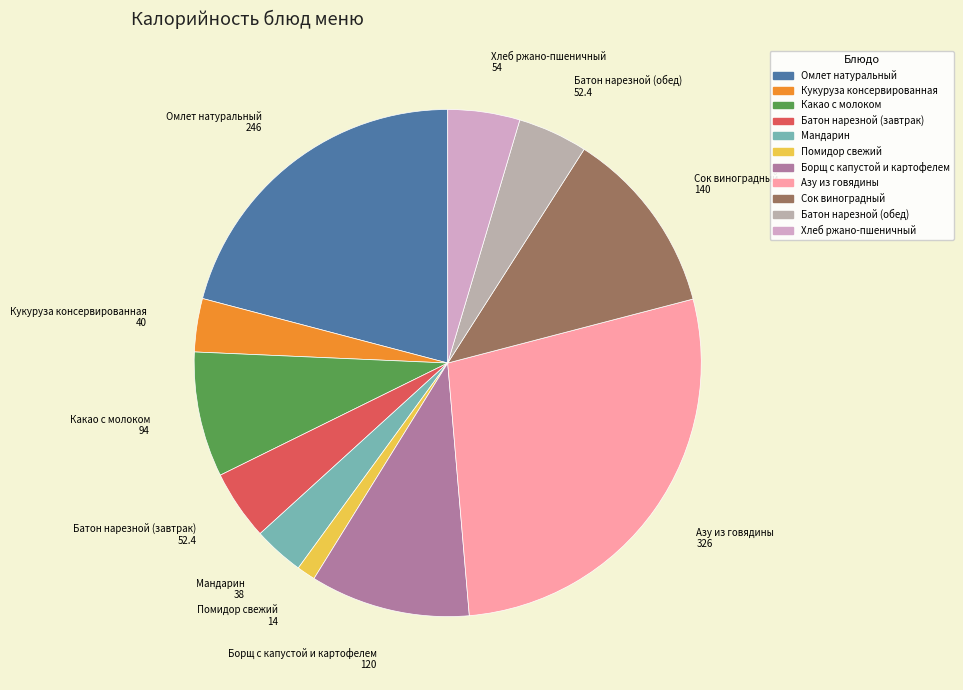

The Хлеб ржано-пшеничный slice represents 5% of the pie. True or false?

True